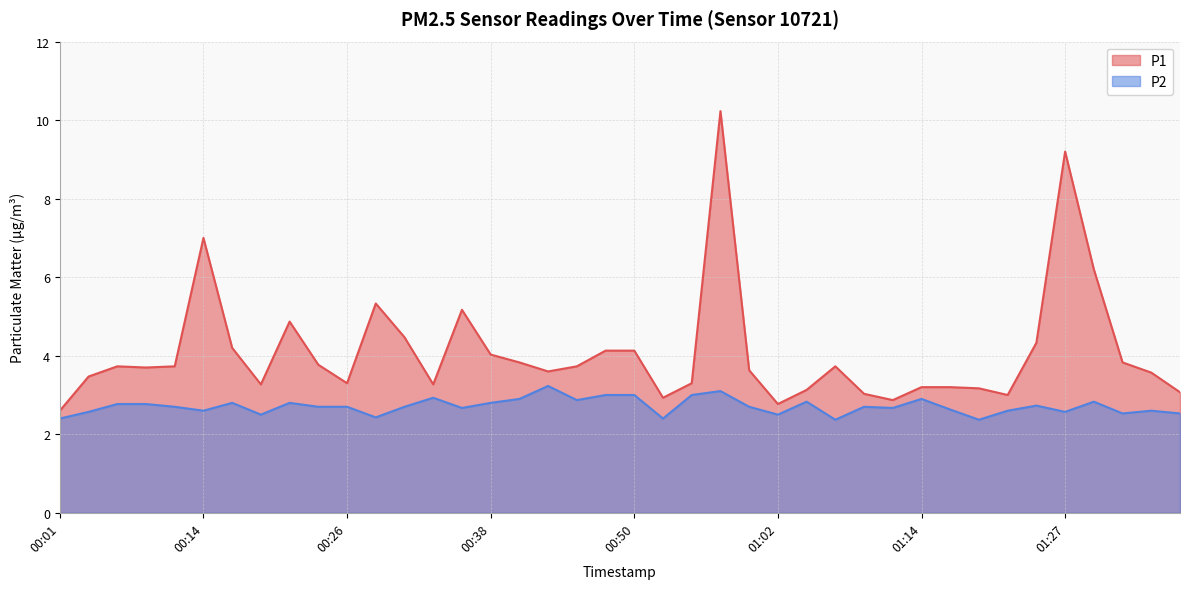

Which series has the largest total across all categories?

P1